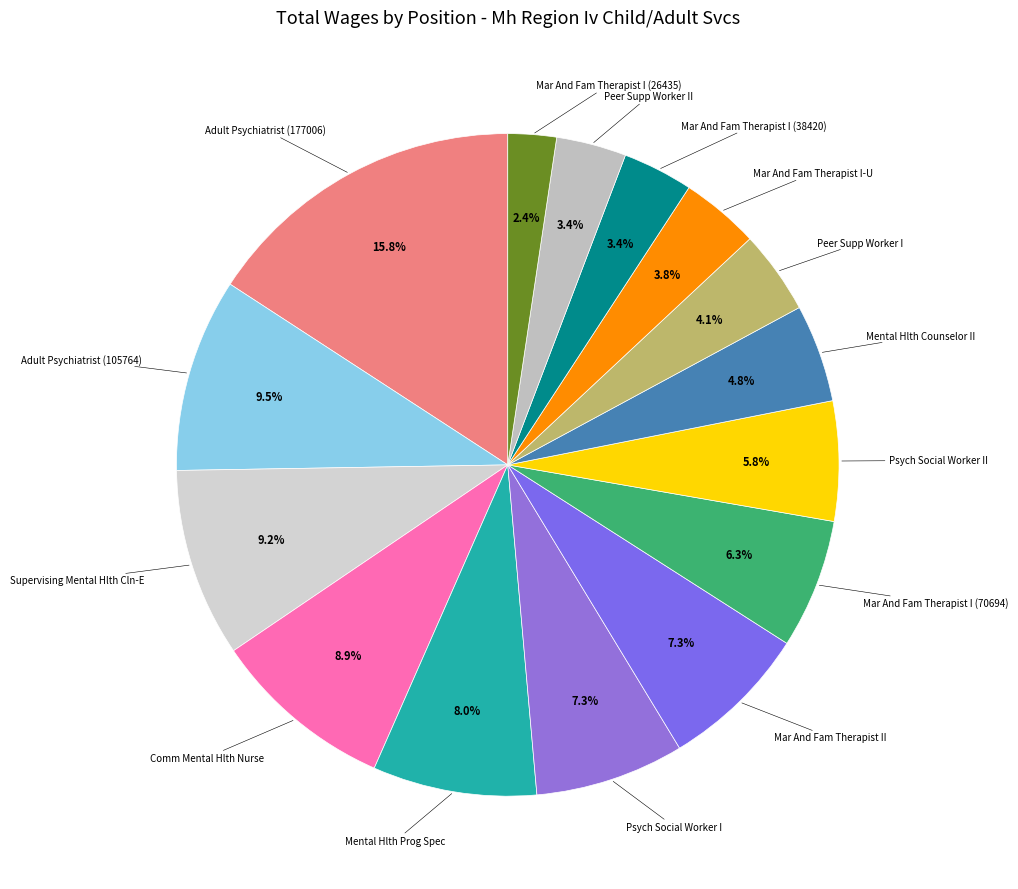

Rank the categories by value from highest to lowest.

Adult Psychiatrist (177006), Adult Psychiatrist (105764), Supervising Mental Hlth Cln-E, Comm Mental Hlth Nurse, Mental Hlth Prog Spec, Psych Social Worker I, Mar And Fam Therapist II, Mar And Fam Therapist I (70694), Psych Social Worker II, Mental Hlth Counselor II, Peer Supp Worker I, Mar And Fam Therapist I-U, Mar And Fam Therapist I (38420), Peer Supp Worker II, Mar And Fam Therapist I (26435)